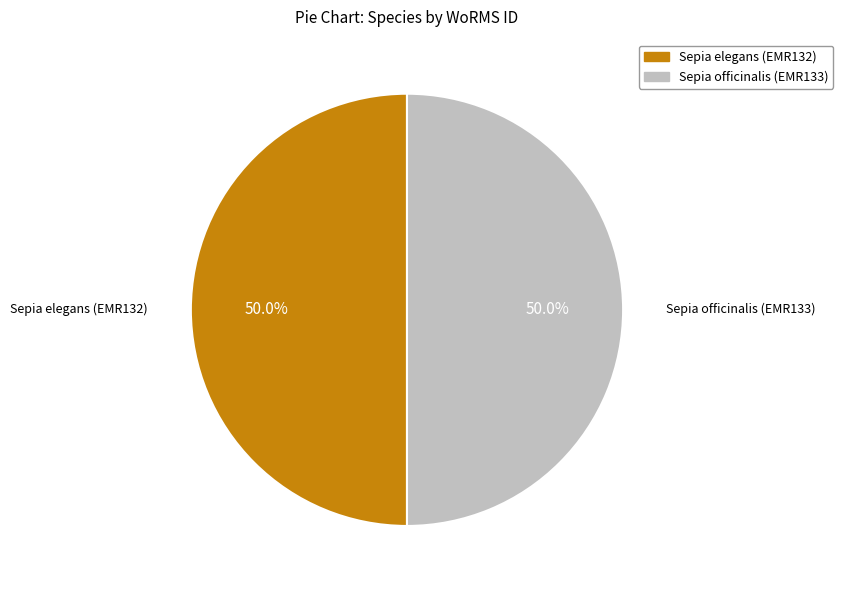

What is the total percentage of Sepia officinalis (EMR133) and Sepia elegans (EMR132)?

100.0%